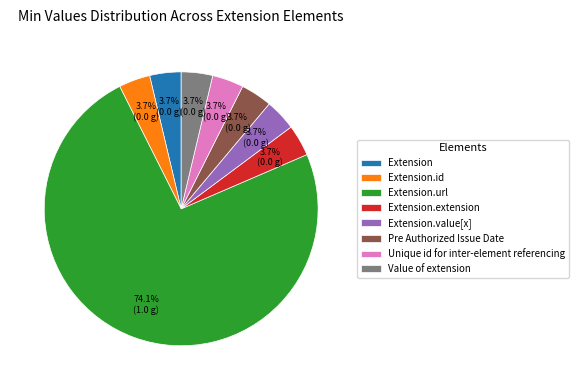

How many slices are in this pie chart?

8